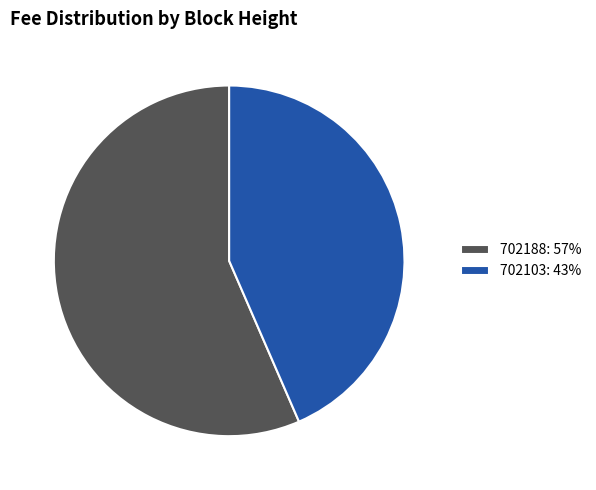

What is the smallest slice in the pie chart?

702103